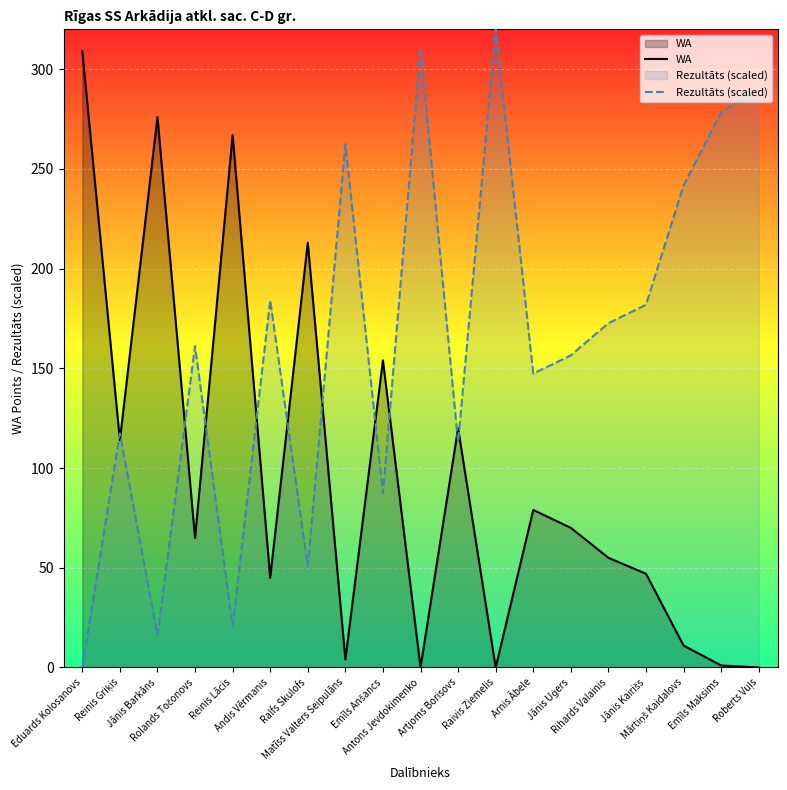

Which series has the largest total across all categories?

Rezultāts (scaled)